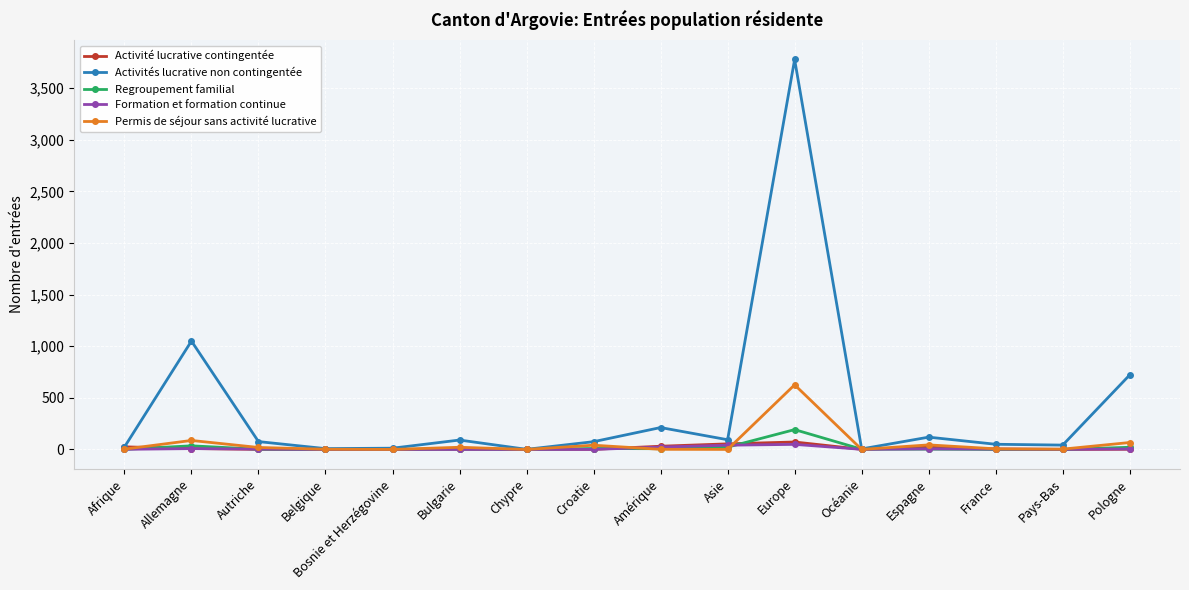

At which category is the sum across all series the highest?

Europe